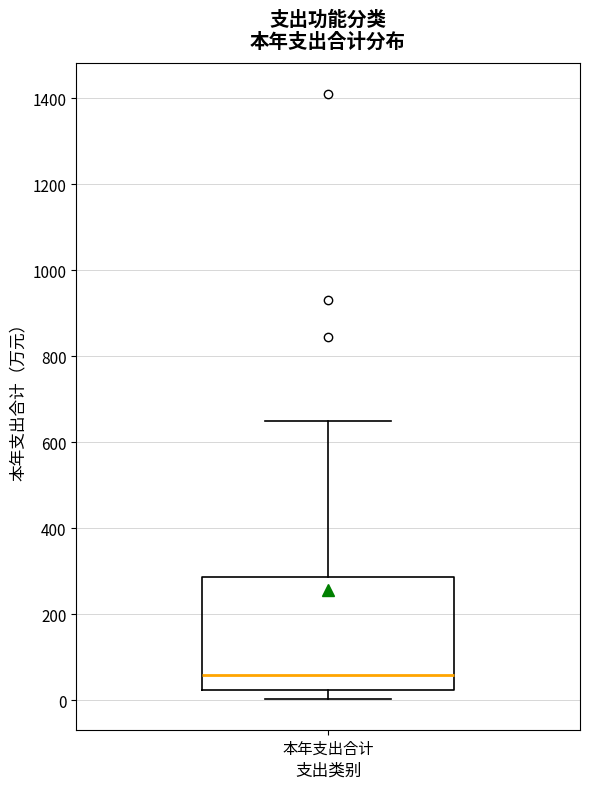

Read this box plot against the y-axis: the position of the median line, the range covered by the box, and the ends of both whiskers. The values are not printed on the chart, so give them approximately, as read against the axis.

median 60, box 20 to 280, whiskers 0 to 660